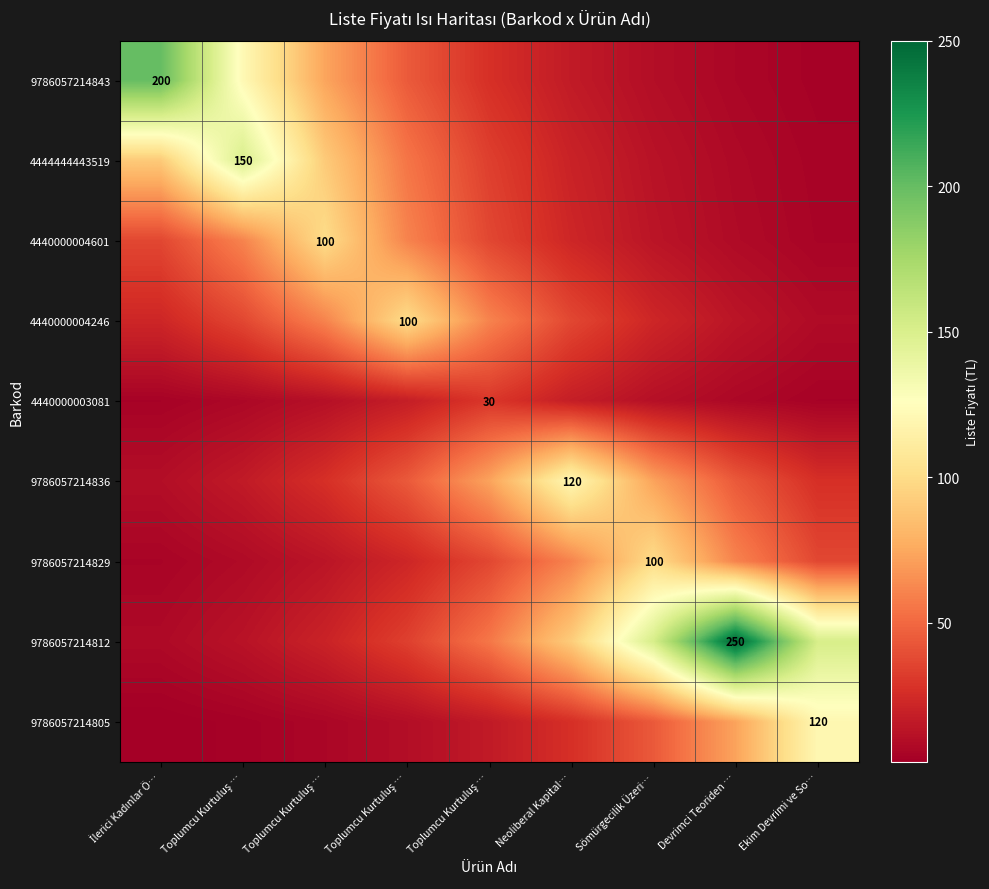

The value of 9786057214812 at Neoliberal Kapital… is 20.8. True or false?

False